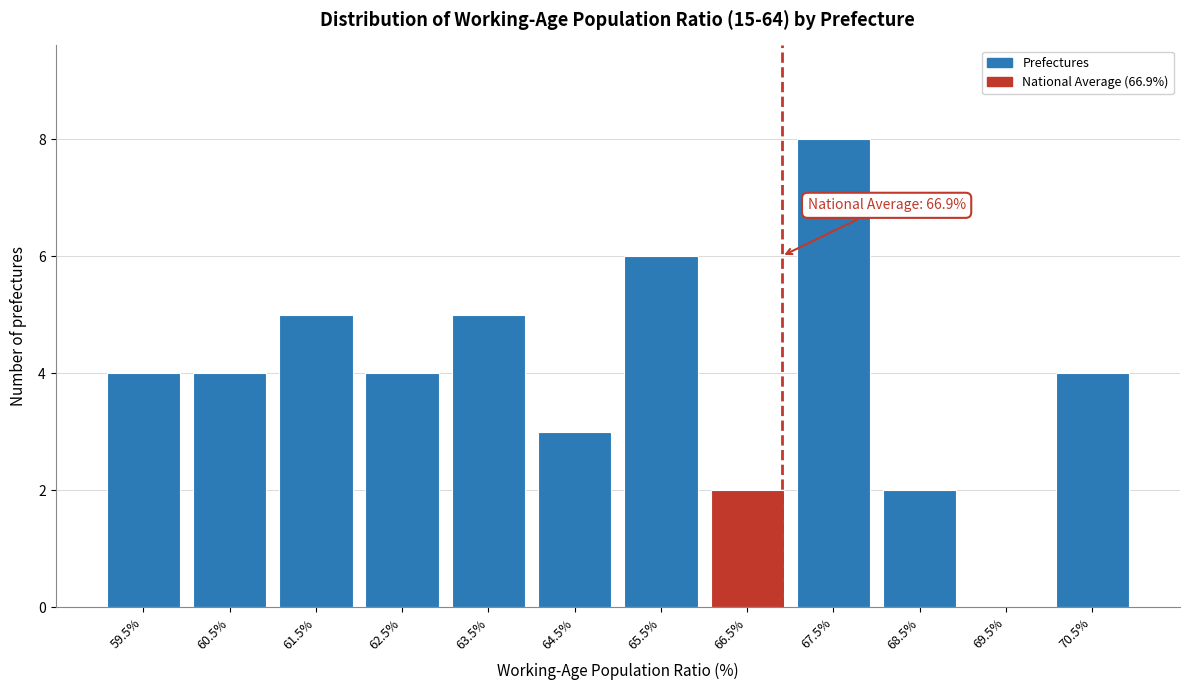

Which range on the x-axis has the tallest bar?

67 to 68